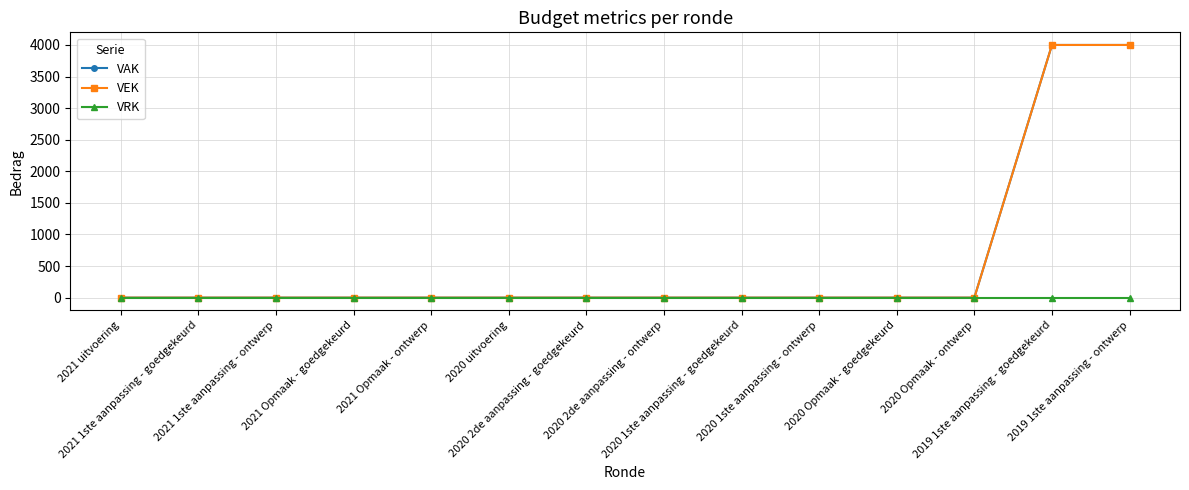

Does the chart have visible grid lines?

Yes